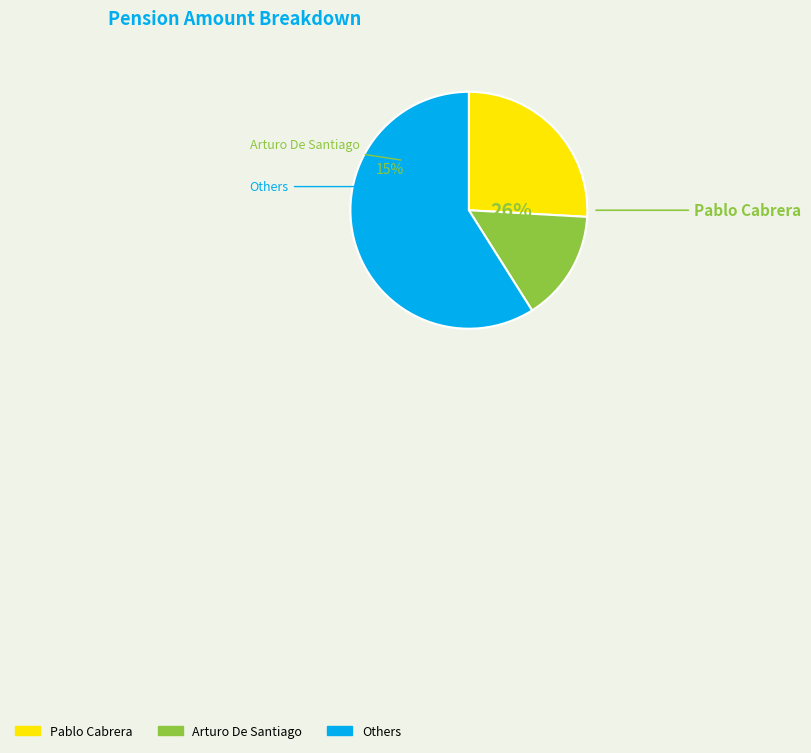

Is Pedro Ayala the majority of the pie?

No